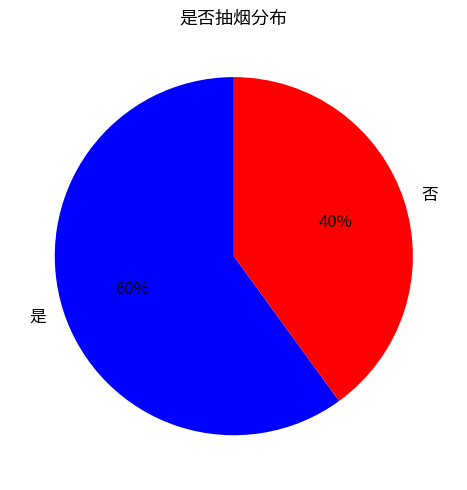

Count the number of slices in the pie.

2